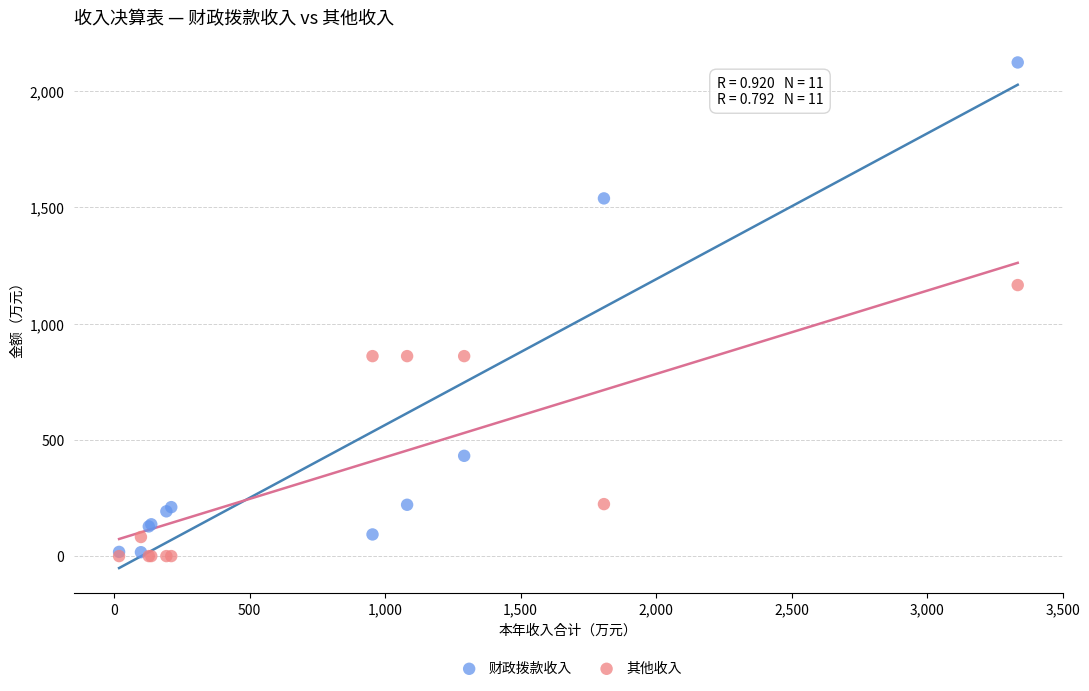

What are all the series names shown in the legend?

财政拨款收入, 其他收入